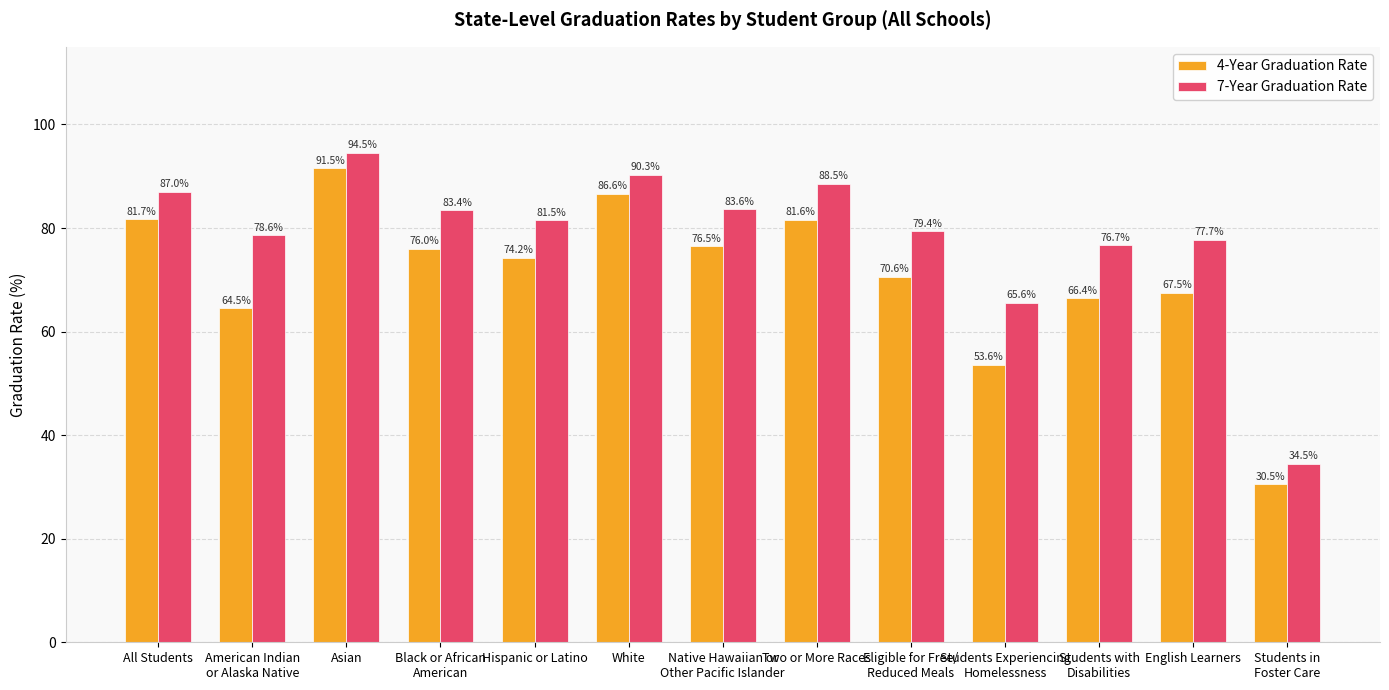

Are the bars grouped side by side (vs. stacked)?

Yes